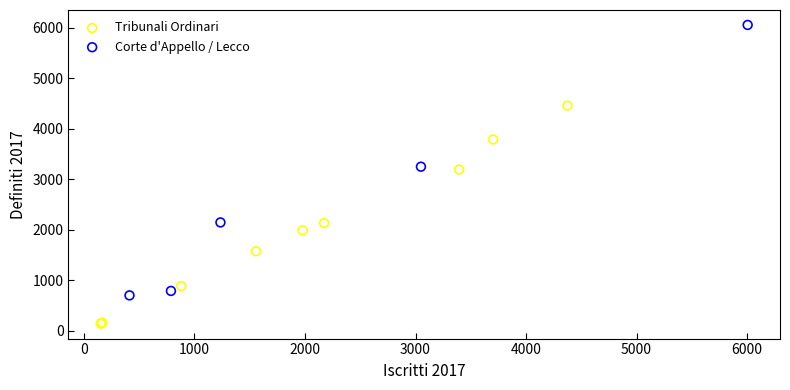

What are all the series names shown in the legend?

Tribunali Ordinari, Corte d'Appello / Lecco